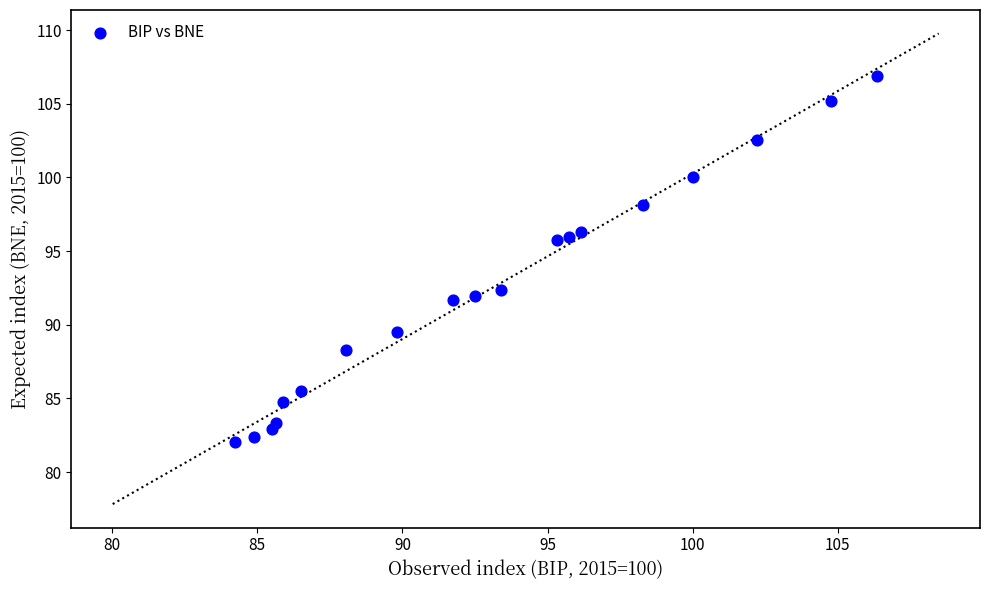

What is the range of X values (max minus min)?

22.1